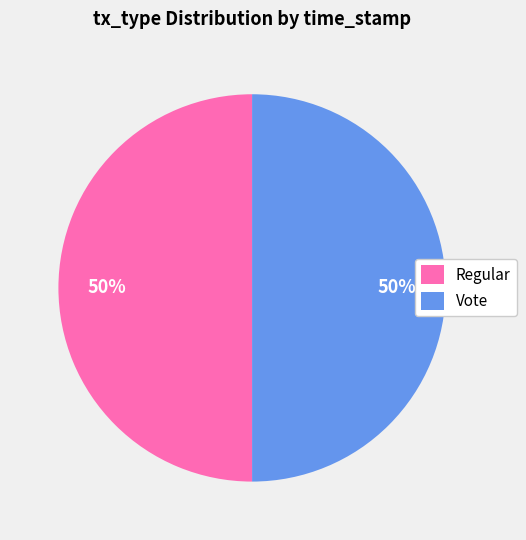

Is the sum of Vote and Regular greater than half?

Yes